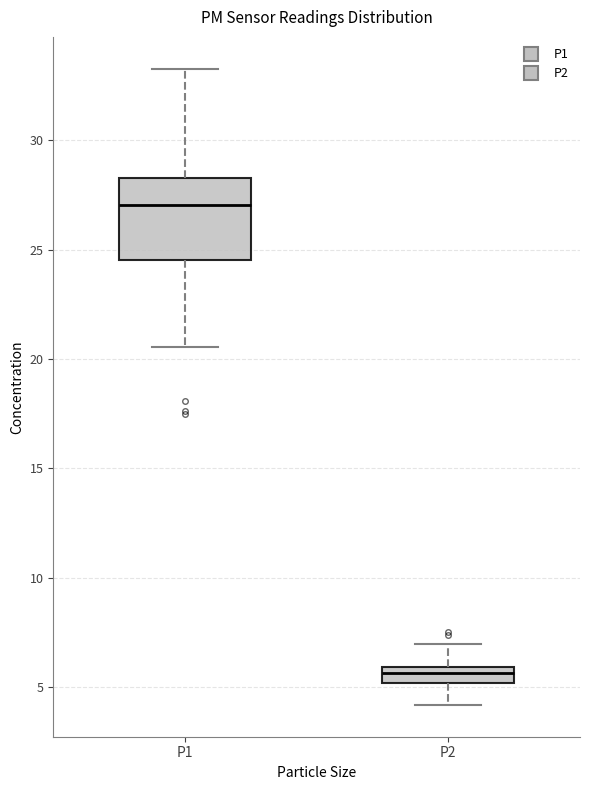

Which box's median line is the lowest?

P2